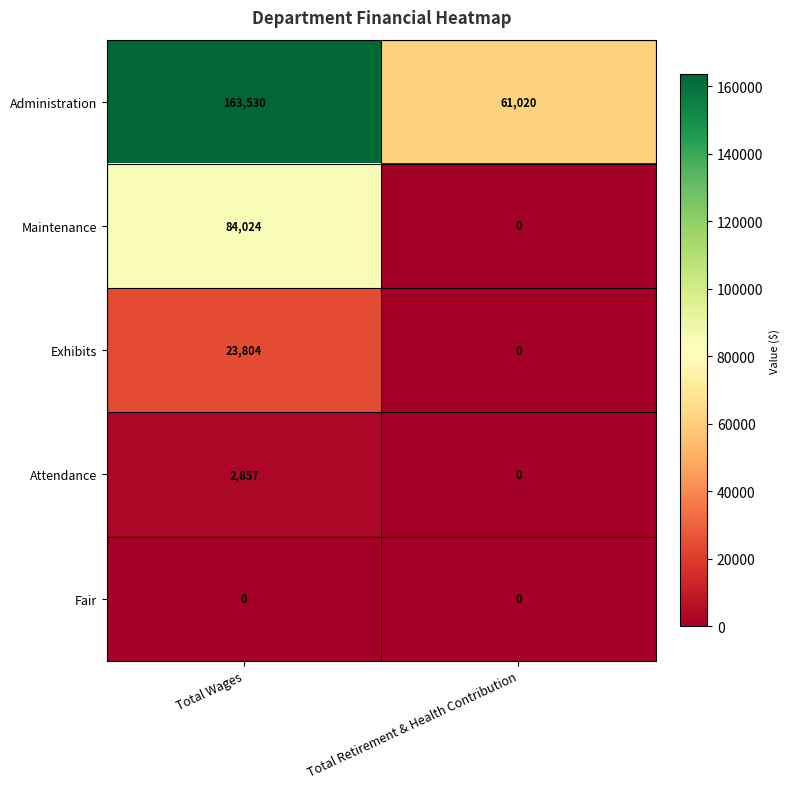

Reading left to right, extract all data points from this chart.

Administration: Total Wages=163530	Total Retirement & Health Contribution=61020
Maintenance: Total Wages=84024	Total Retirement & Health Contribution=0
Exhibits: Total Wages=23804	Total Retirement & Health Contribution=0
Attendance: Total Wages=2857	Total Retirement & Health Contribution=0
Fair: Total Wages=0	Total Retirement & Health Contribution=0